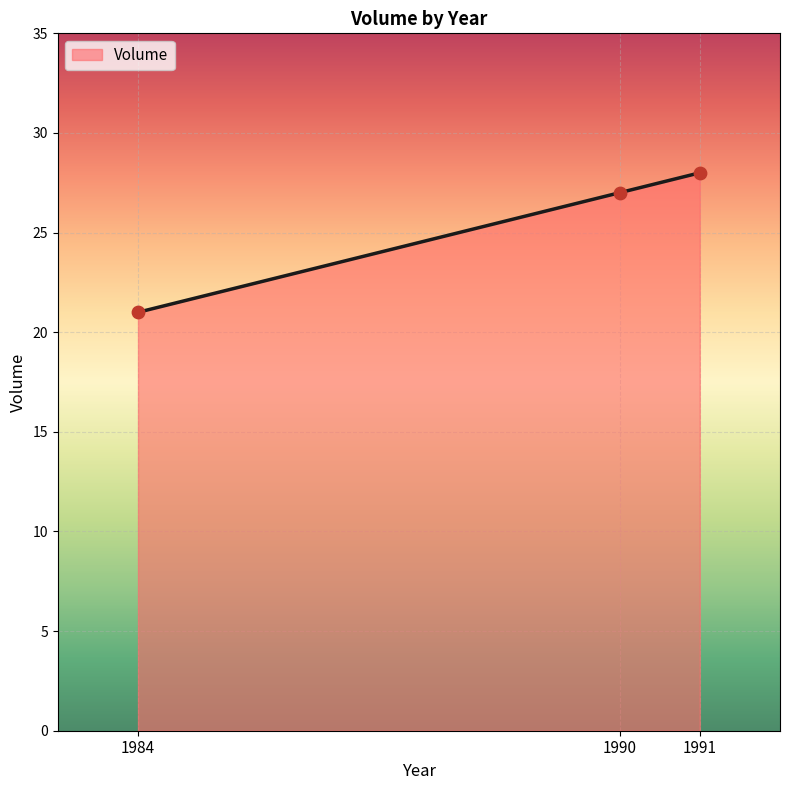

What is the change in value from 1984 to 1991?

+7